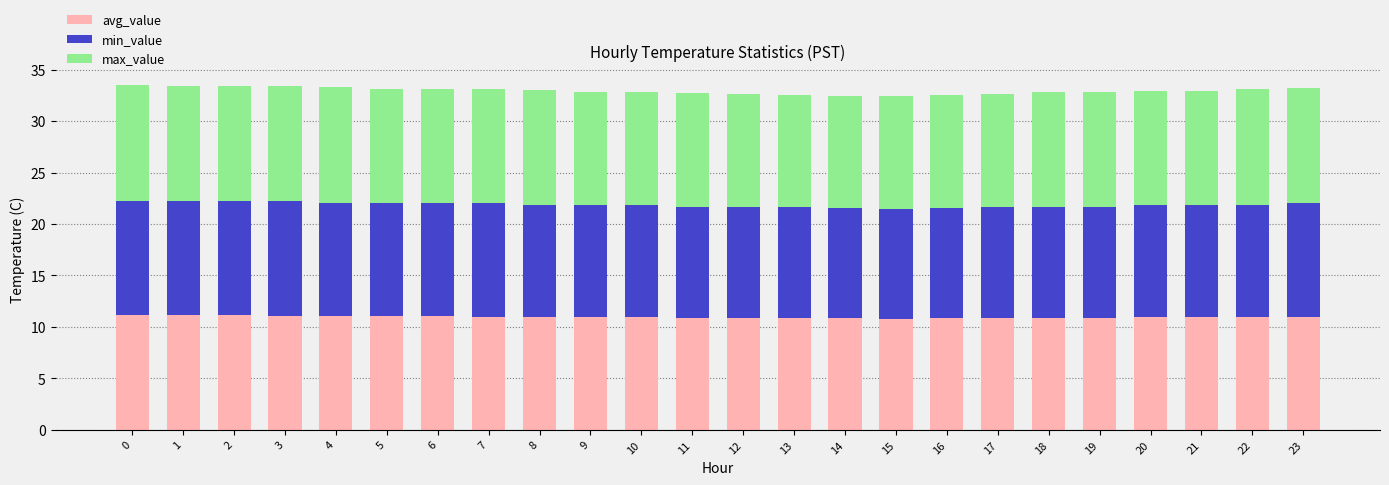

Is it true that avg_value equals 10.9 at 9?

True